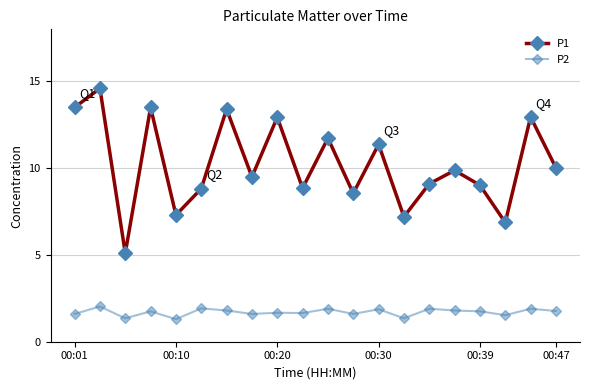

How many data points does each series have?

20